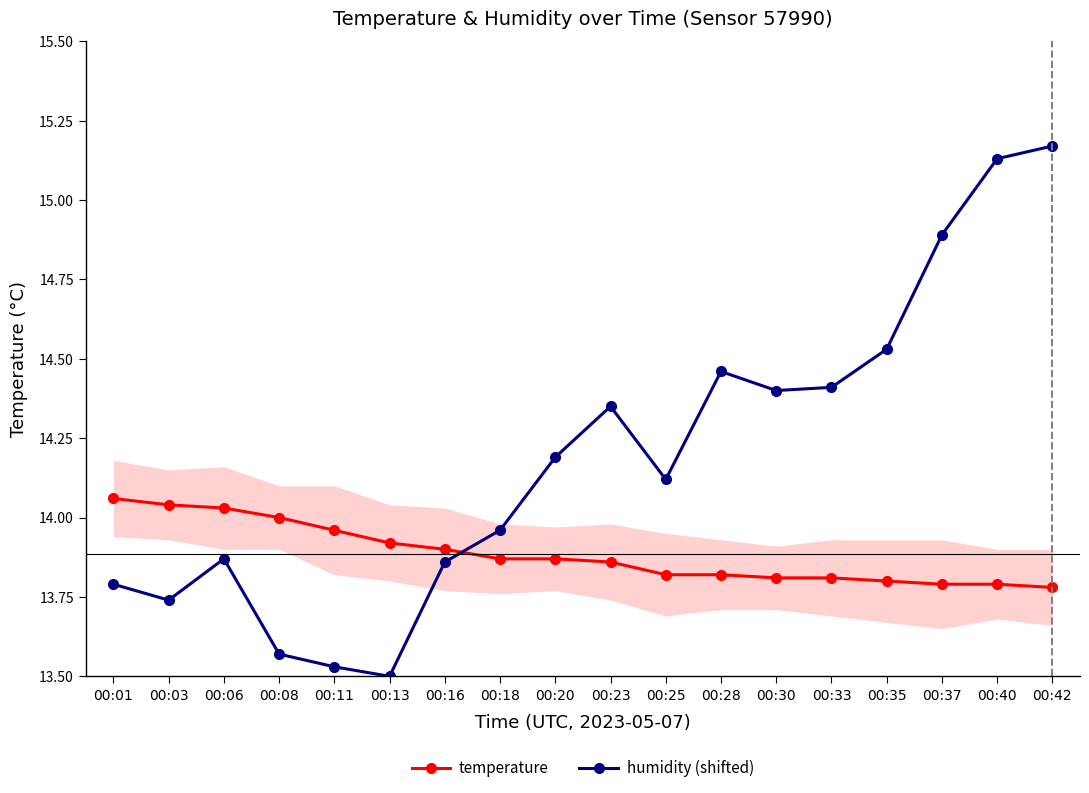

What is the difference between the humidity (shifted) values at 00:18 and 00:08?

0.4